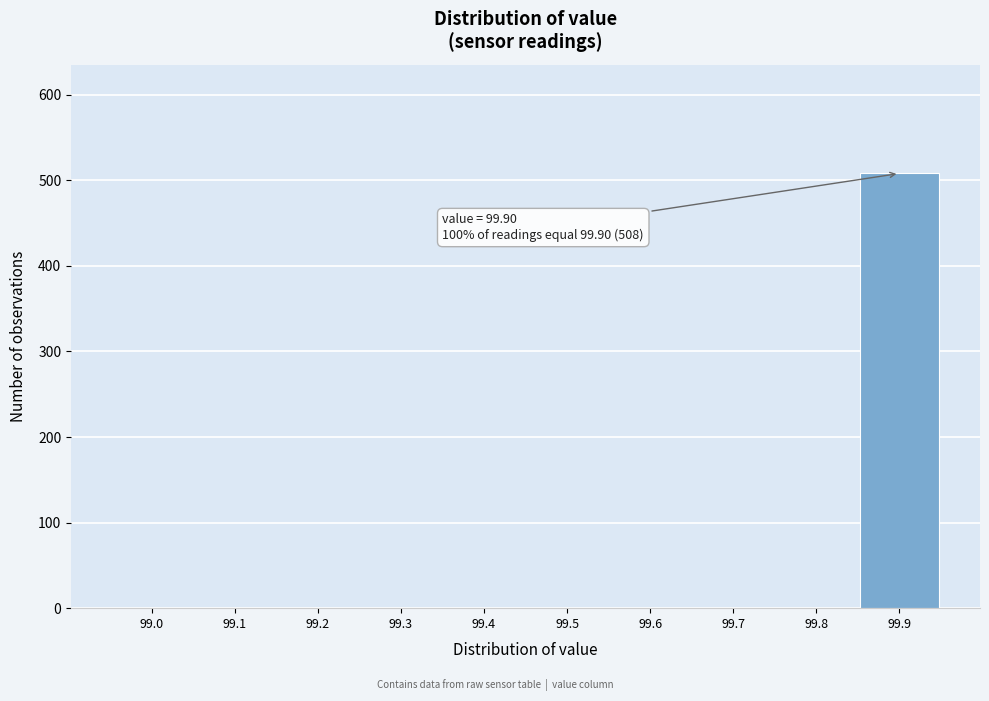

Reading right to left, transcribe all the data shown in this chart.

99.9=508	99.8=0	99.7=0	99.6=0	99.5=0	99.4=0	99.3=0	99.2=0	99.1=0	99.0=0